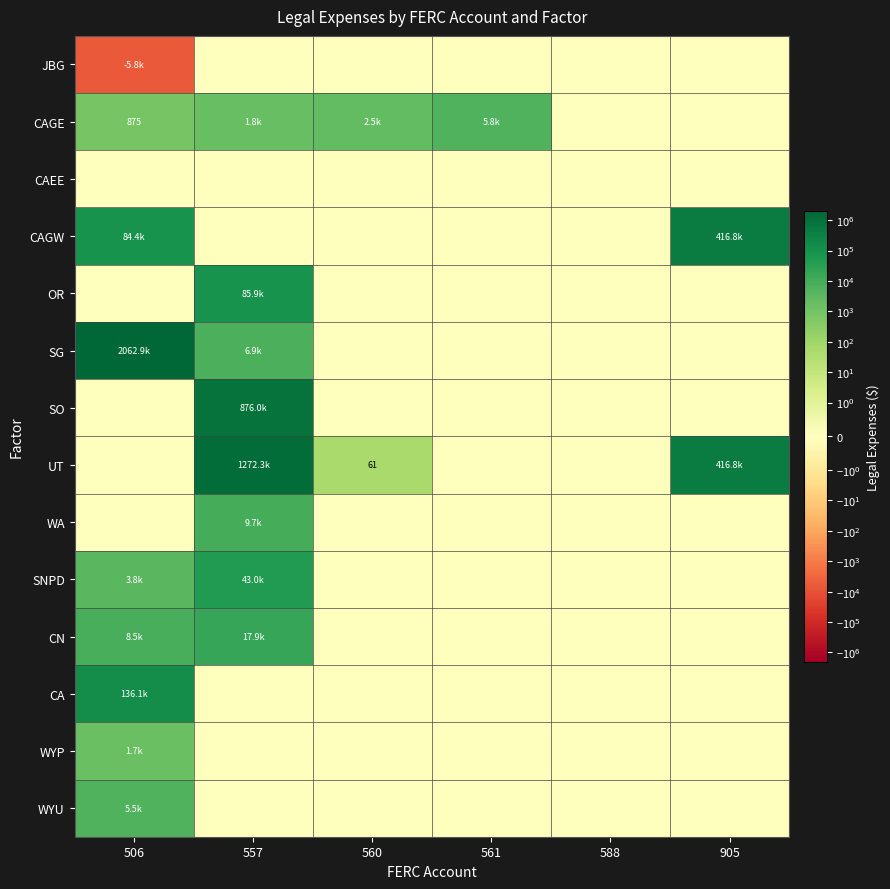

At how many categories does at least one series exceed 373285?

3